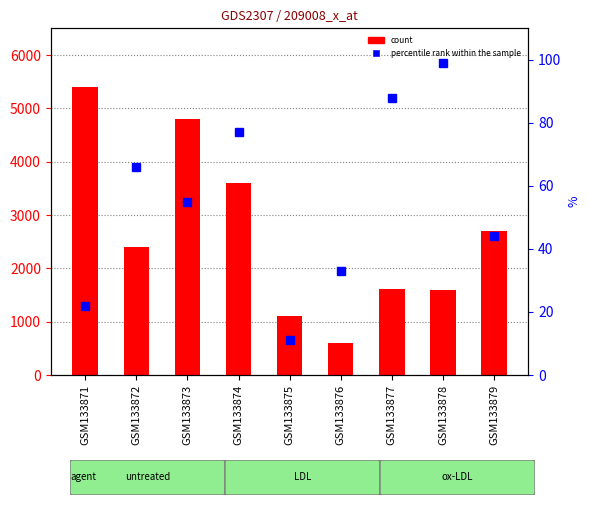

What is the difference between the second highest and second lowest values in the percentile rank within the sample series?

66